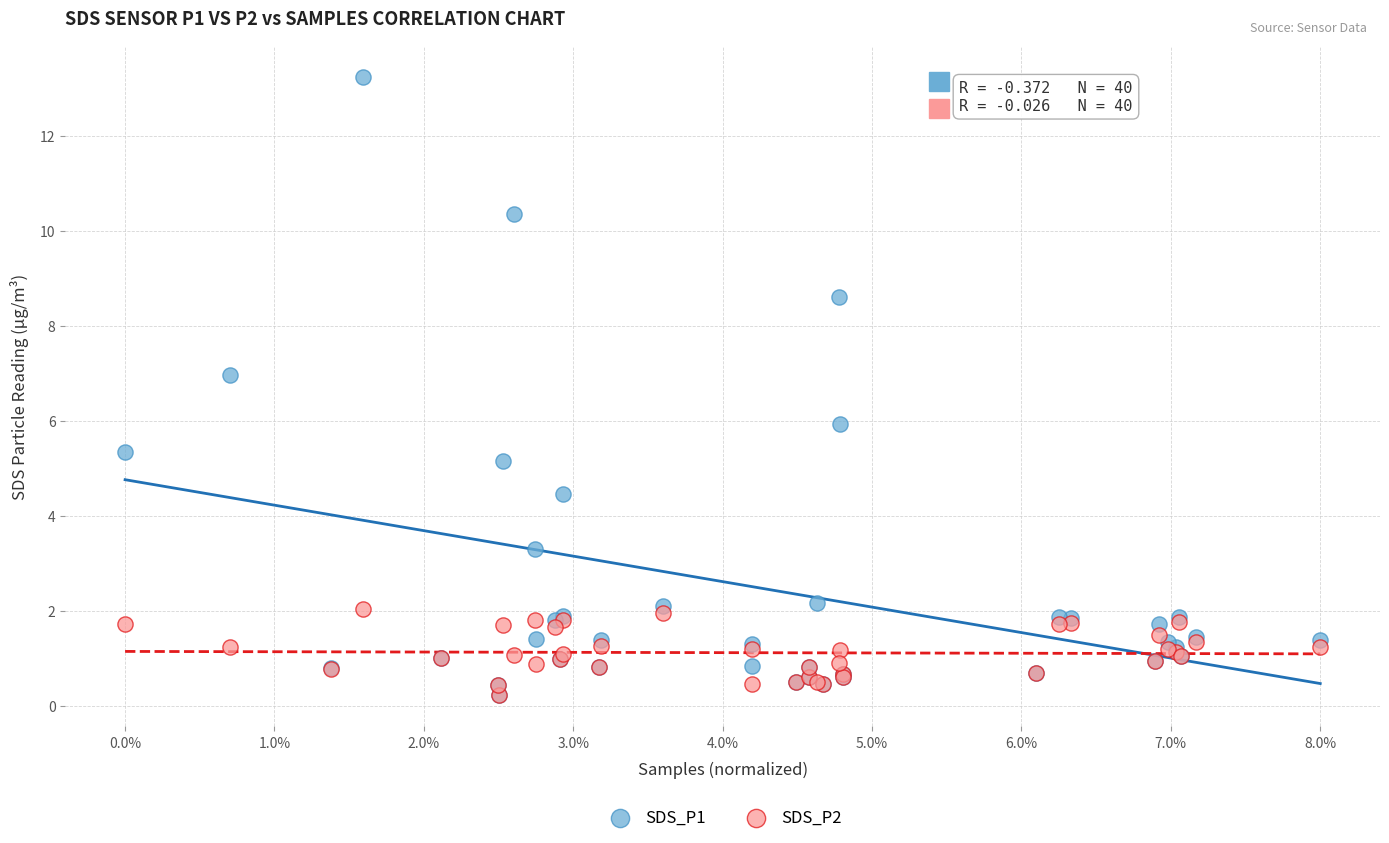

Which series reaches the maximum Y coordinate?

SDS_P1